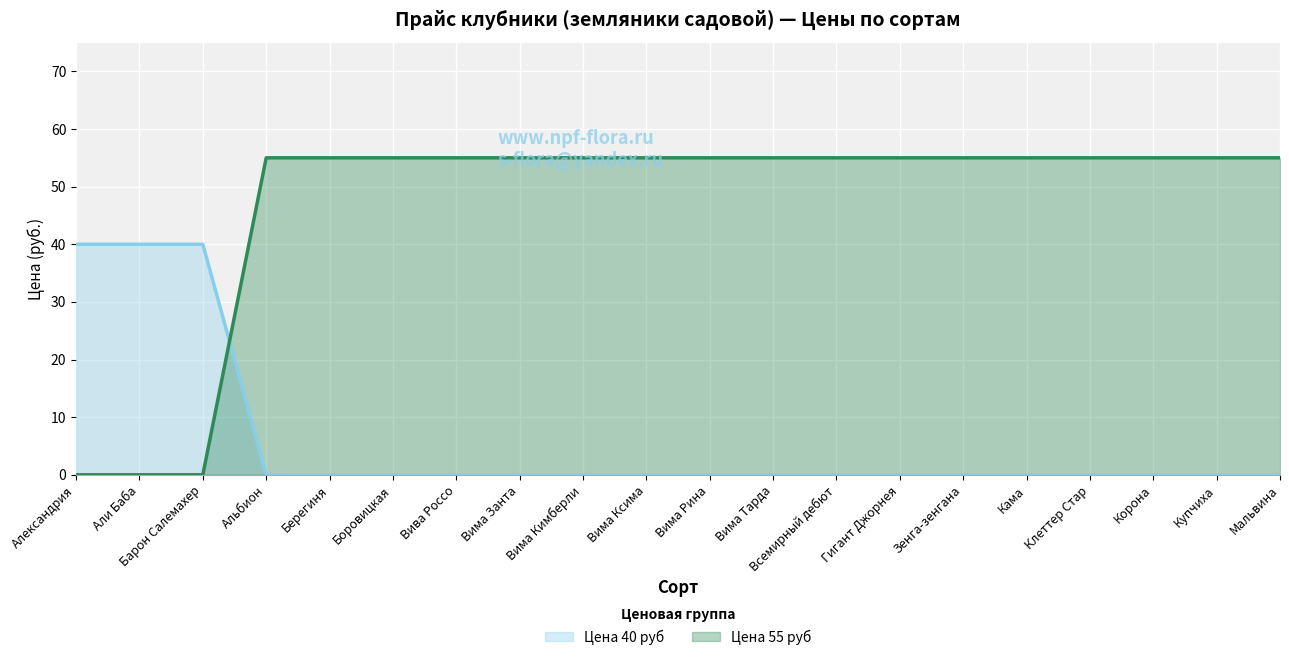

Which series ends up on top after the final intersection of Цена 40 руб and Цена 55 руб?

Цена 55 руб